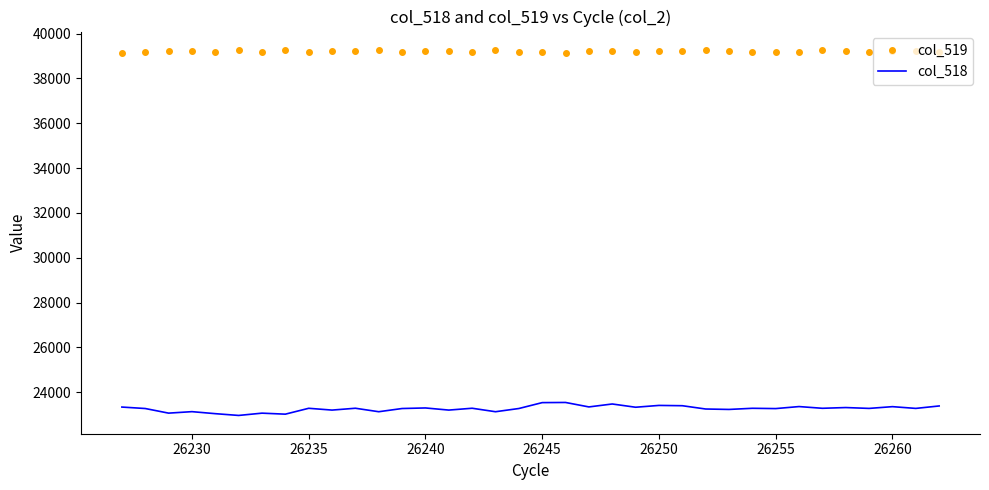

True or false: col_518 and col_519 intersect in this chart.

False